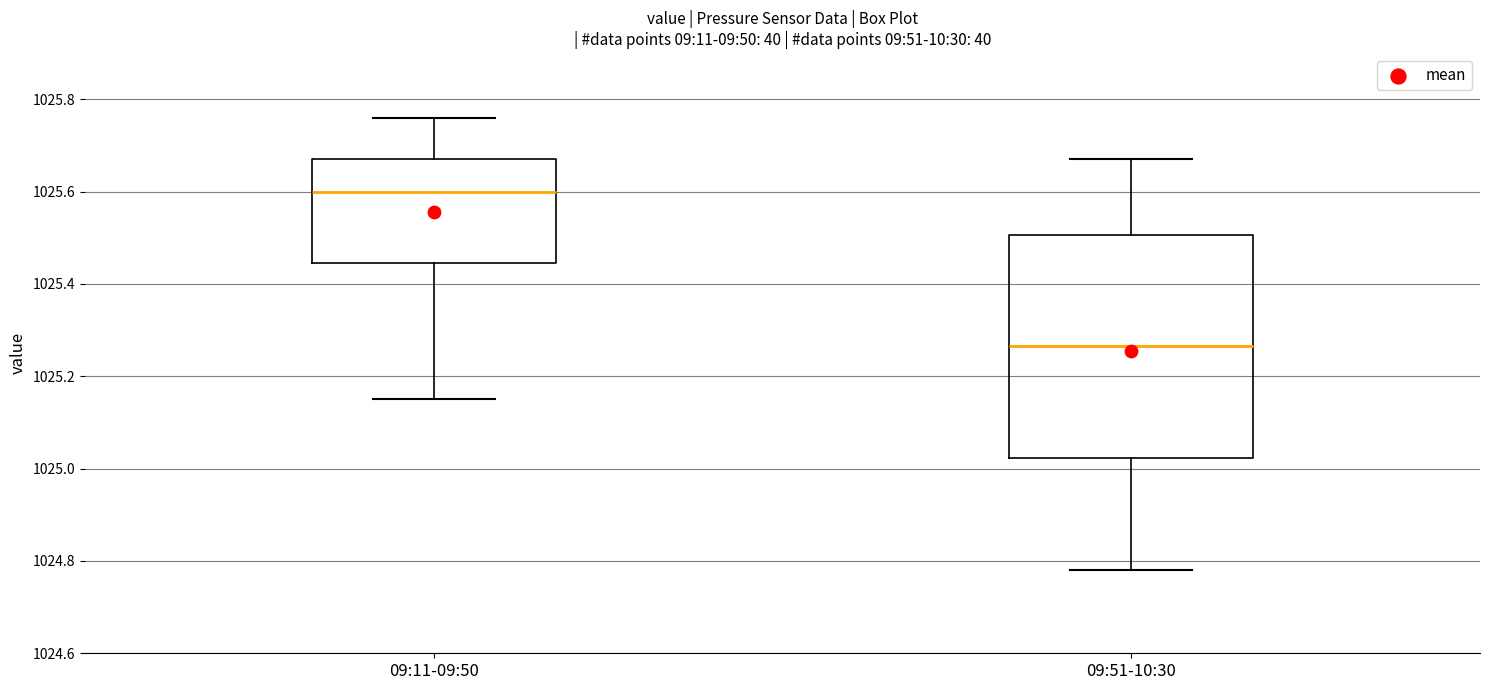

Comparing the boxes themselves (not the whiskers), which one is the tallest?

09:51-10:30